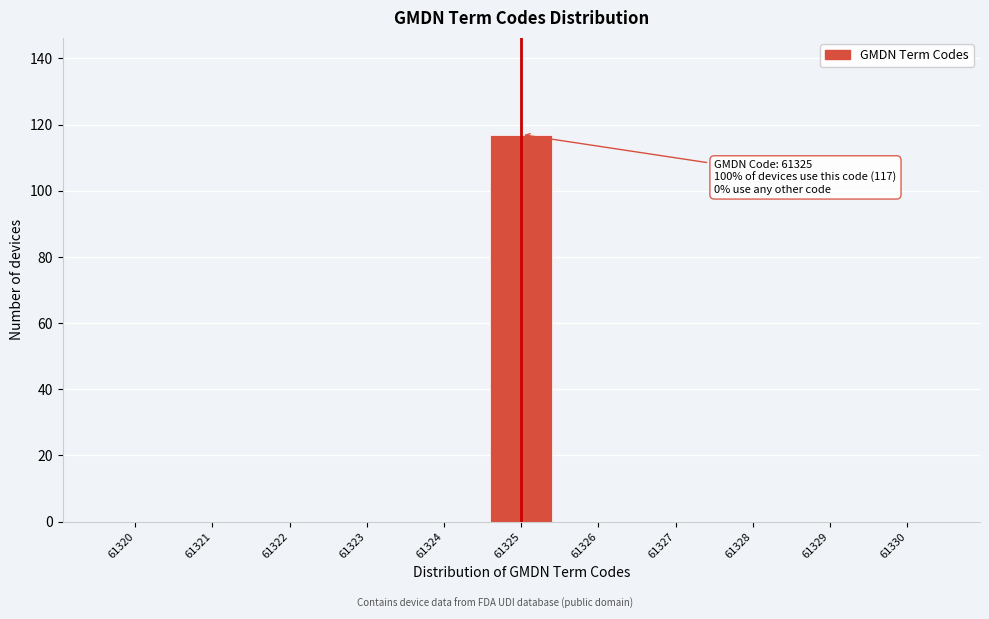

Reading left to right, list all the values displayed in this chart.

61320=0	61321=0	61322=0	61323=0	61324=0	61325=117	61326=0	61327=0	61328=0	61329=0	61330=0